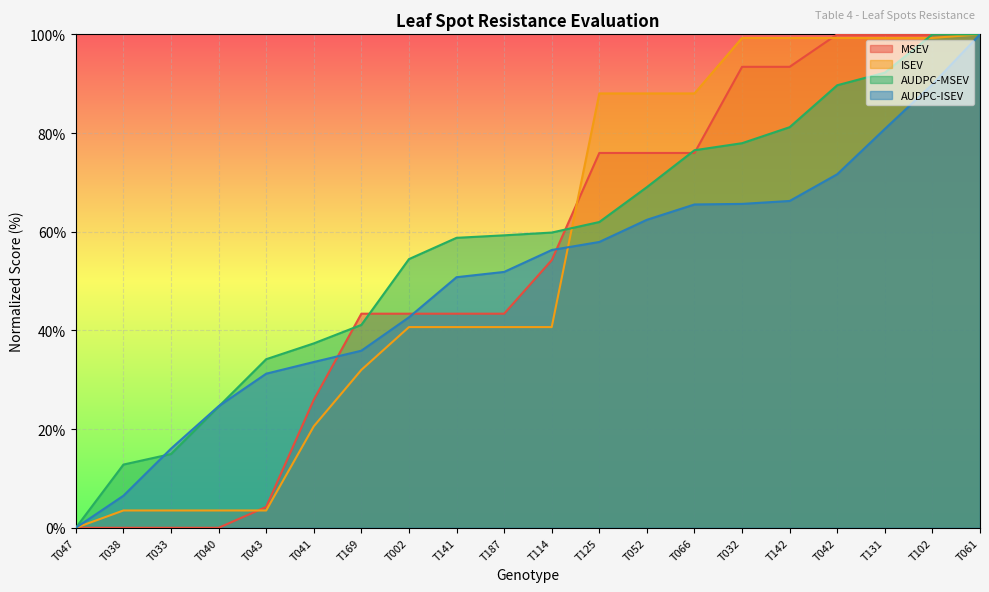

Rank the categories by AUDPC-MSEV value from highest to lowest.

T102, T061, T131, T042, T142, T032, T066, T052, T125, T114, T187, T141, T002, T169, T041, T043, T040, T033, T038, T047